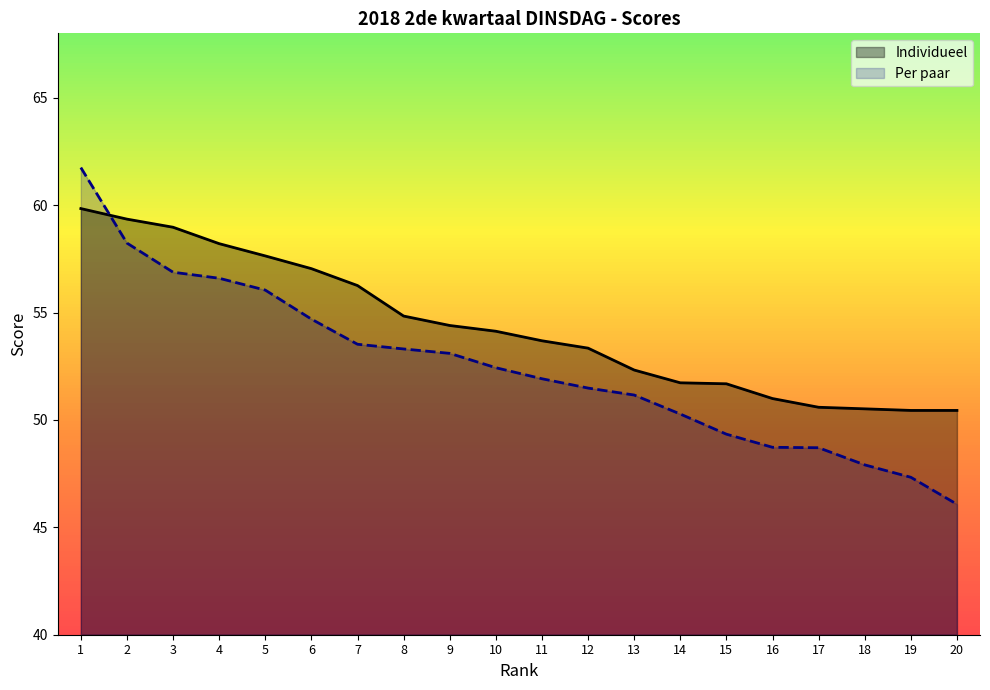

What is the sum of all Individueel values?

1086.4